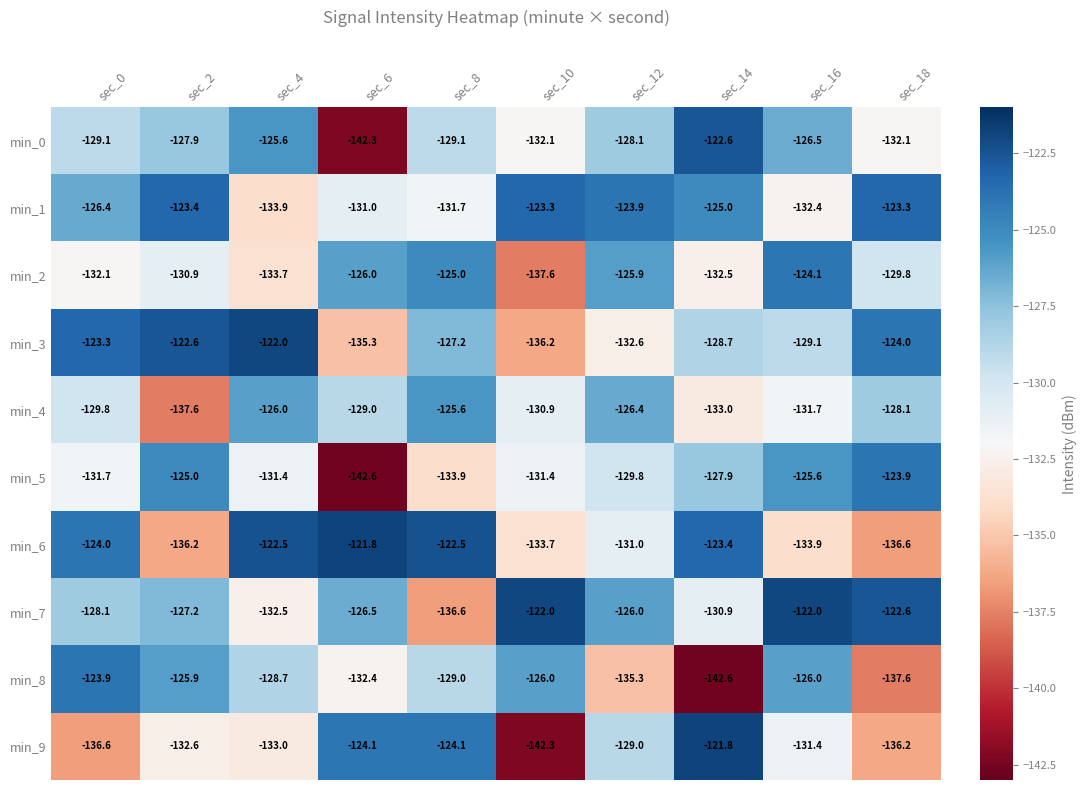

What is the difference between the min_5 values at sec_6 and sec_2?

17.6